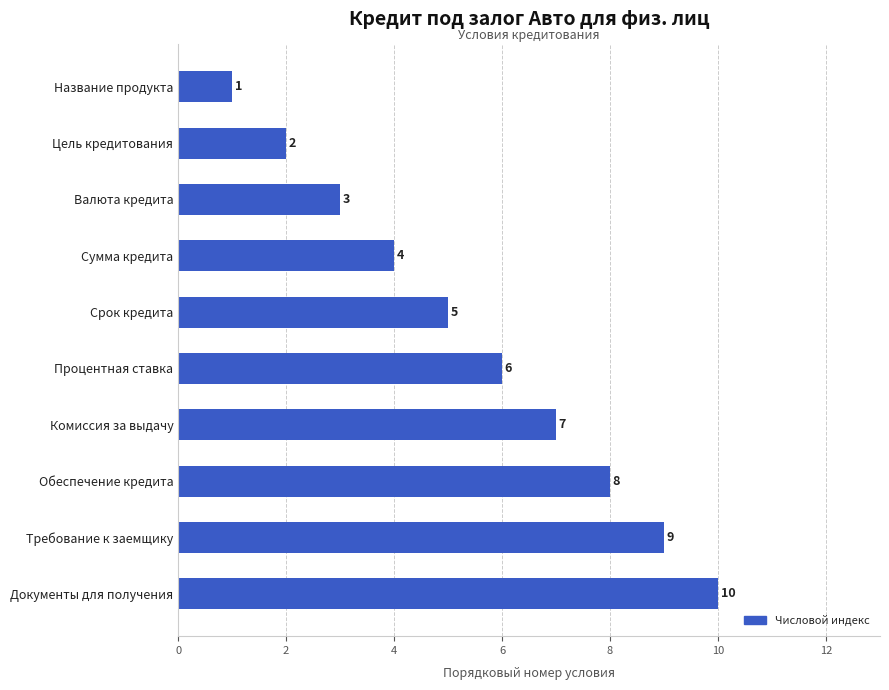

How many values are between 3 and 8?

6